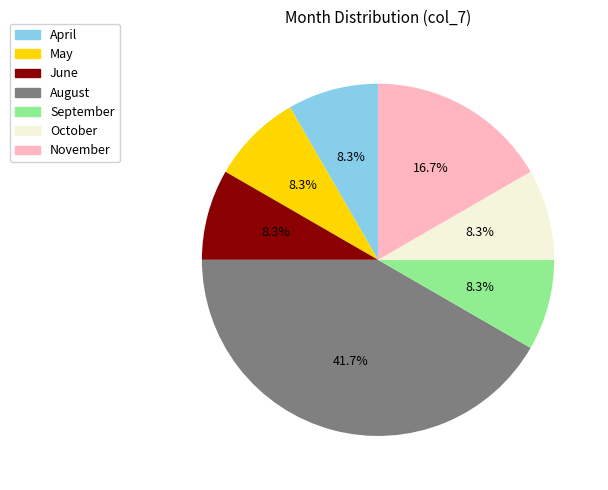

How many slices are in this pie chart?

7